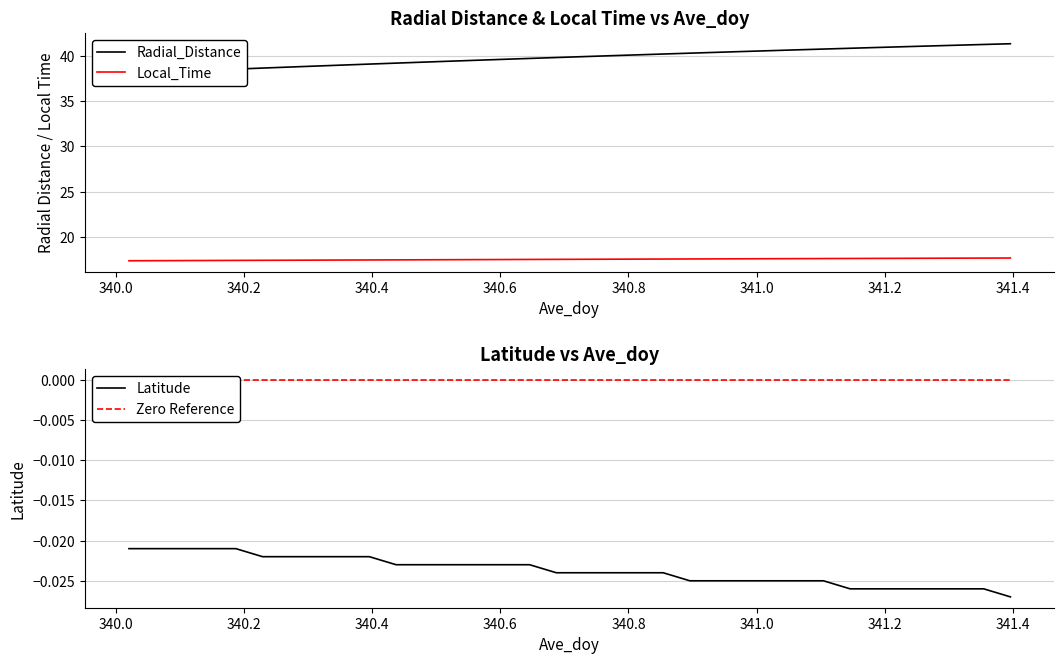

Which series changed the most between 340.8 and 341.2?

Radial_Distance